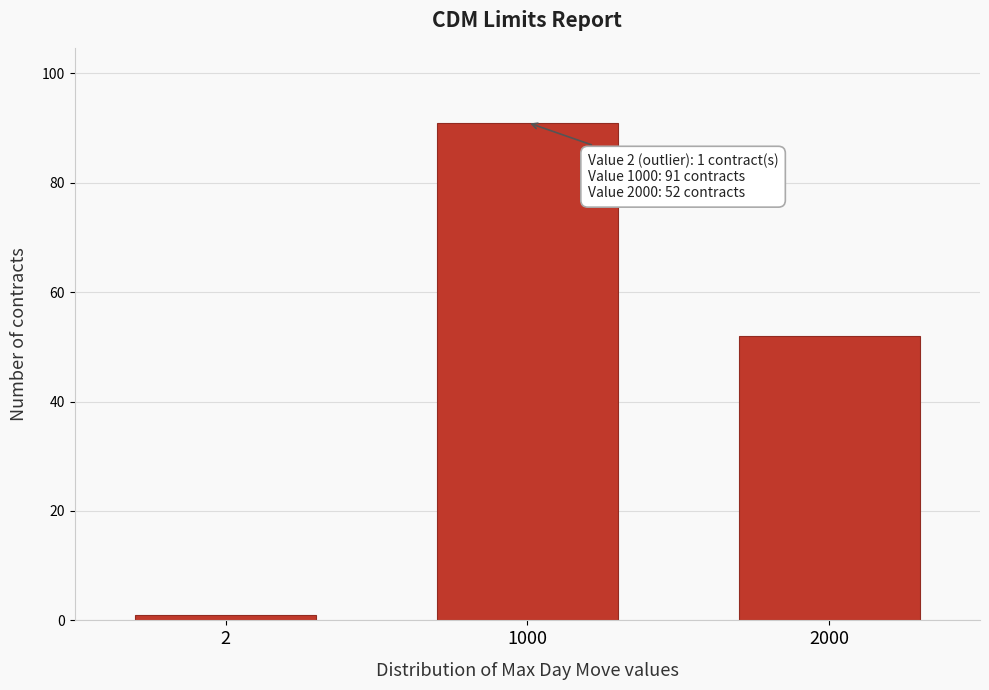

Reading left to right, extract all data points from this chart.

2=1	1000=91	2000=52